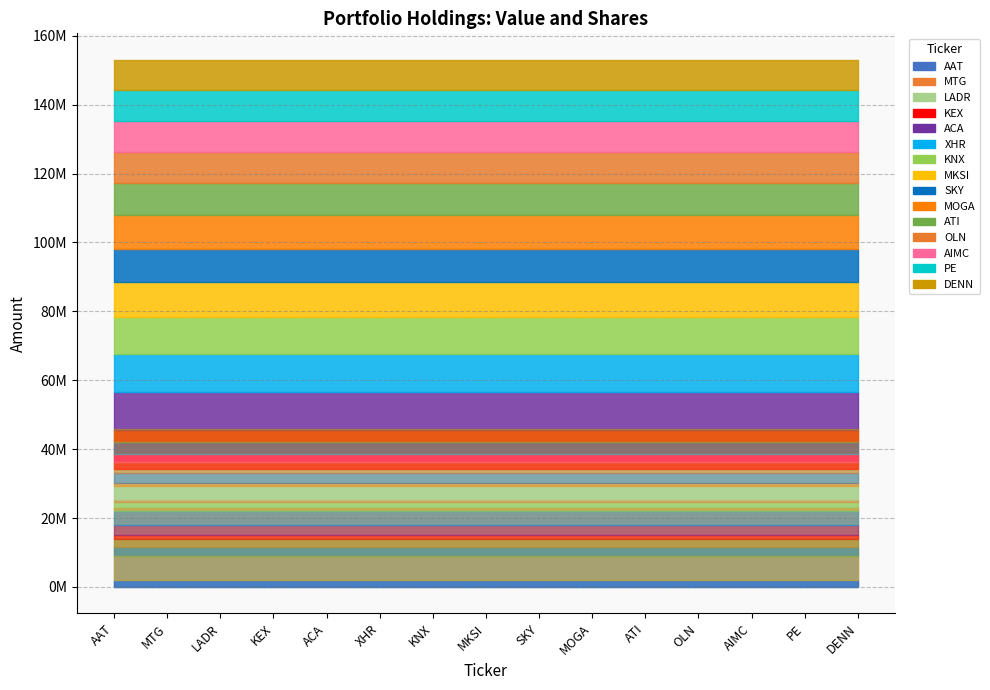

What is the sum of the Value values at DENN and AIMC?

17844000